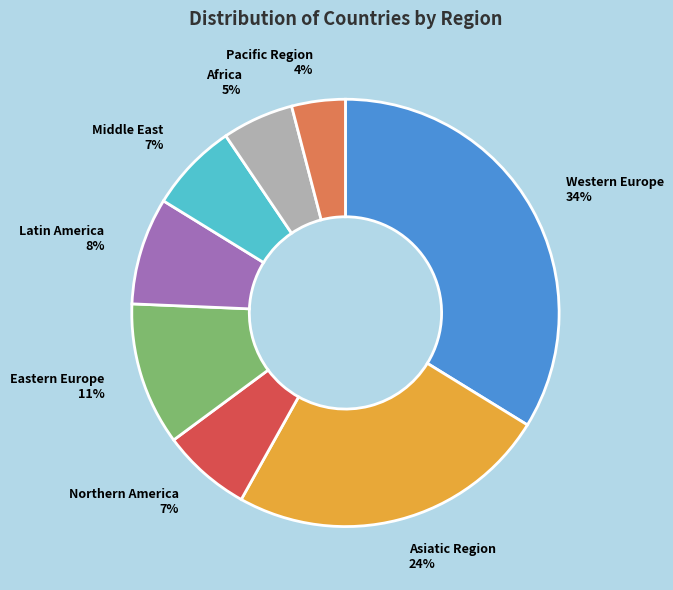

To the nearest percent, what portion does Eastern Europe represent?

11%